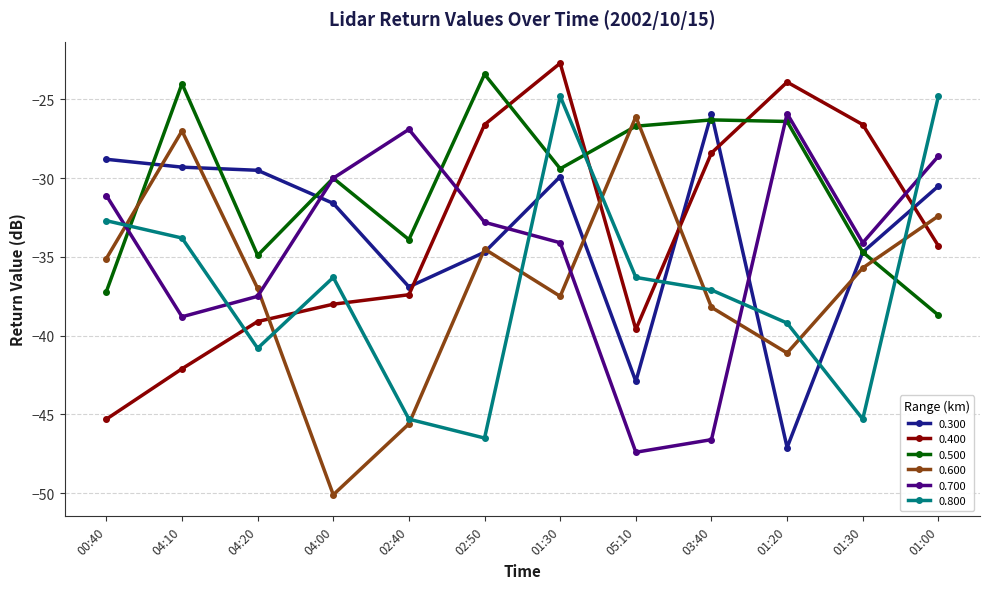

How many series are shown in this chart?

6